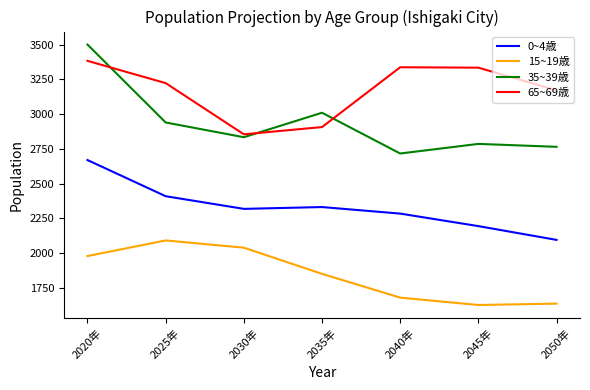

Between which two adjacent categories do 65~69歳 and 35~39歳 first intersect?

2020年 and 2025年